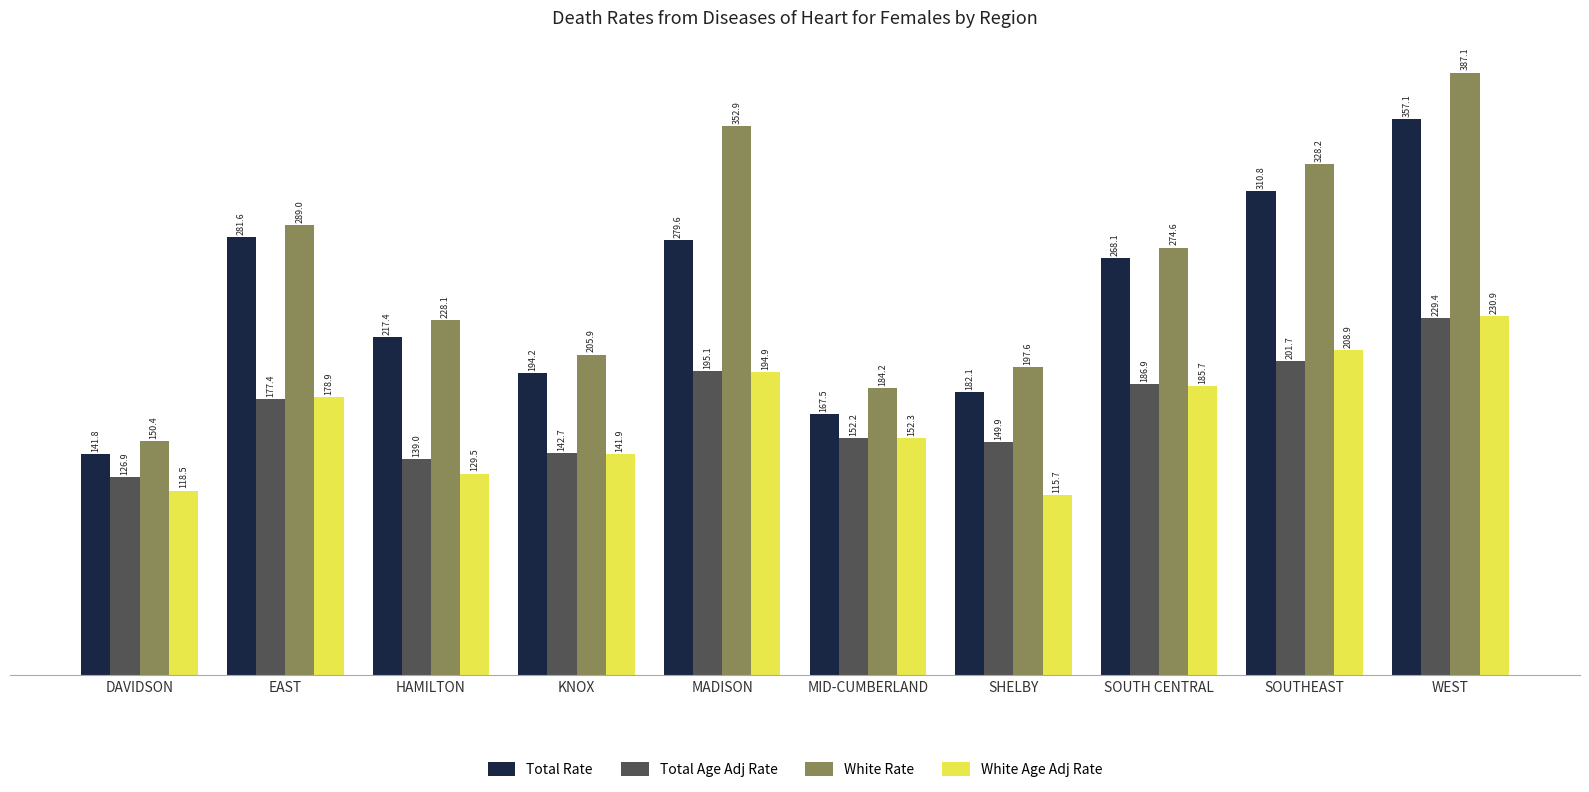

Is it true that White Rate equals 311.5 at HAMILTON?

False